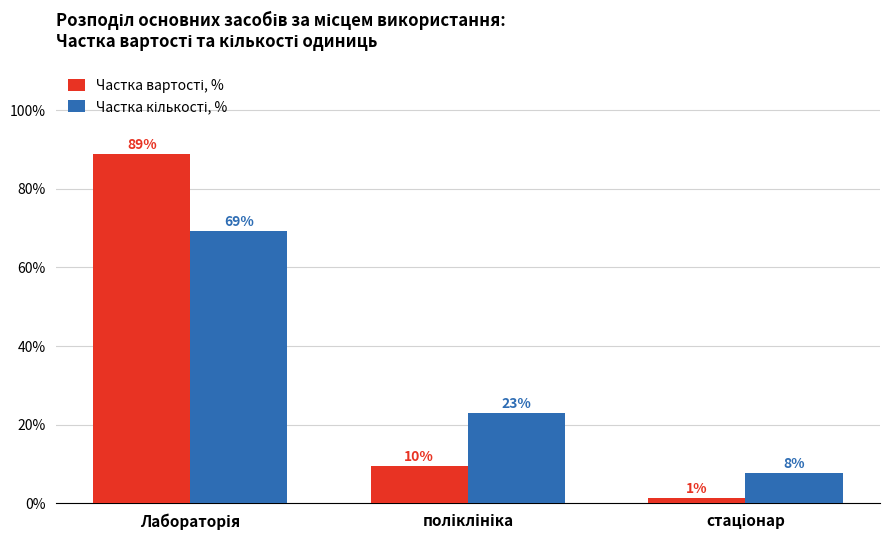

Are the bars horizontal?

No